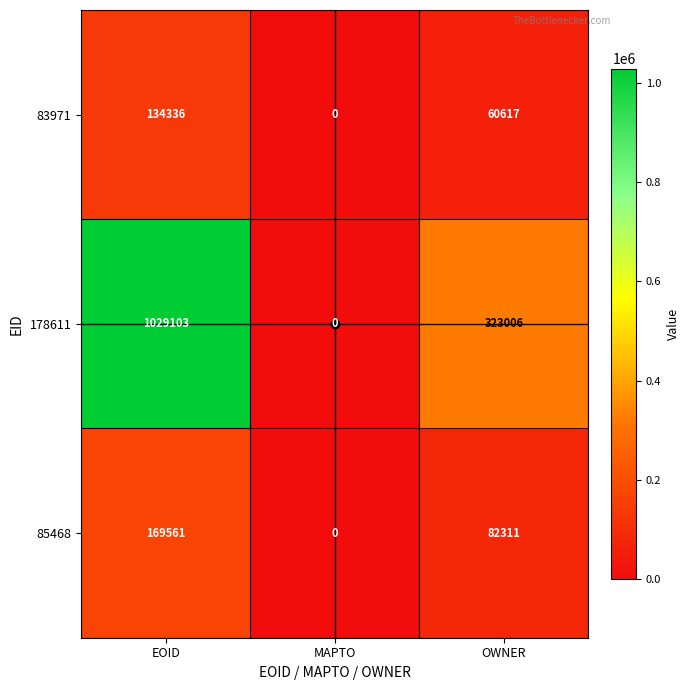

How many 85468 values are between 0 and 169561?

3